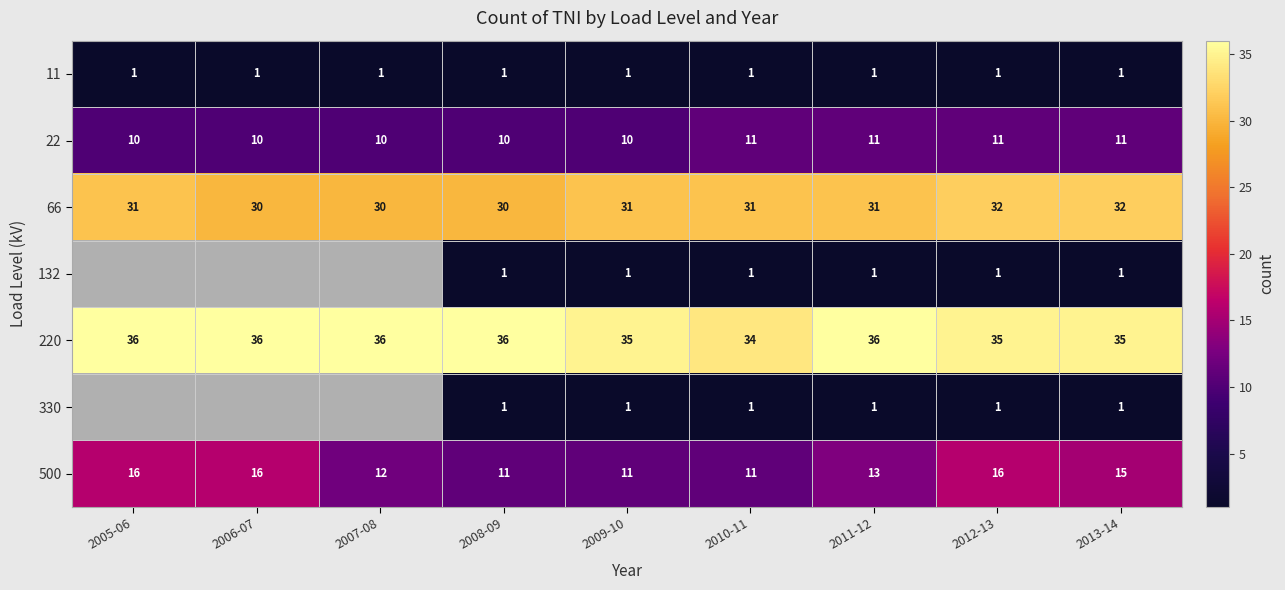

Is it true that 66 equals 10.9 at 2008-09?

False